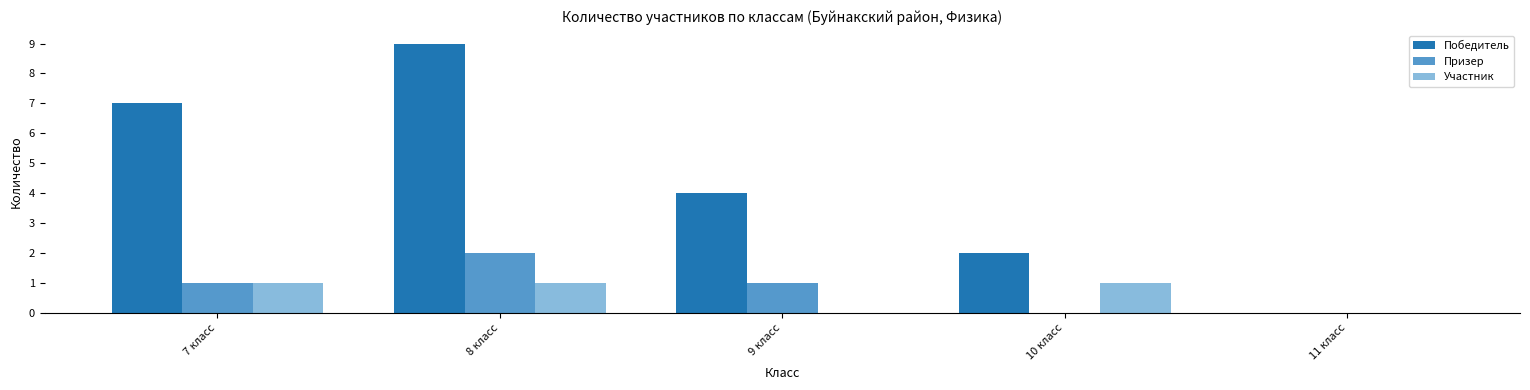

What is the difference between the Призер values at 10 класс and 7 класс?

1